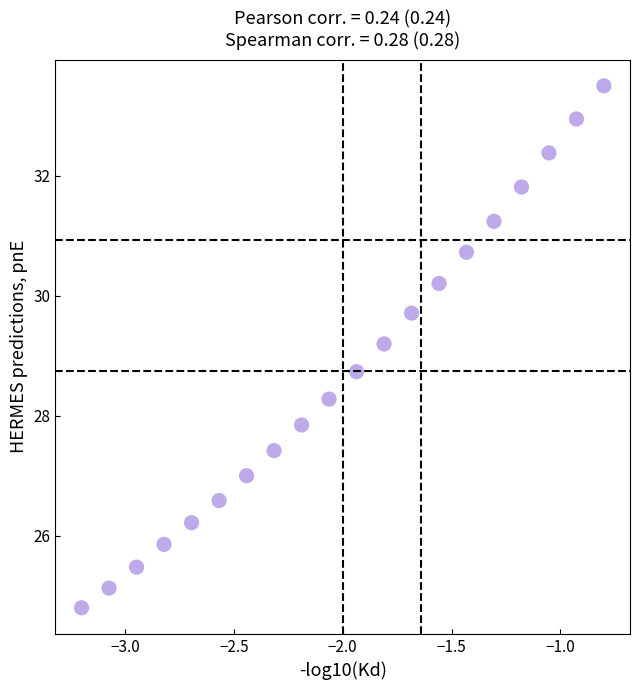

What is the range of X values (max minus min)?

2.4